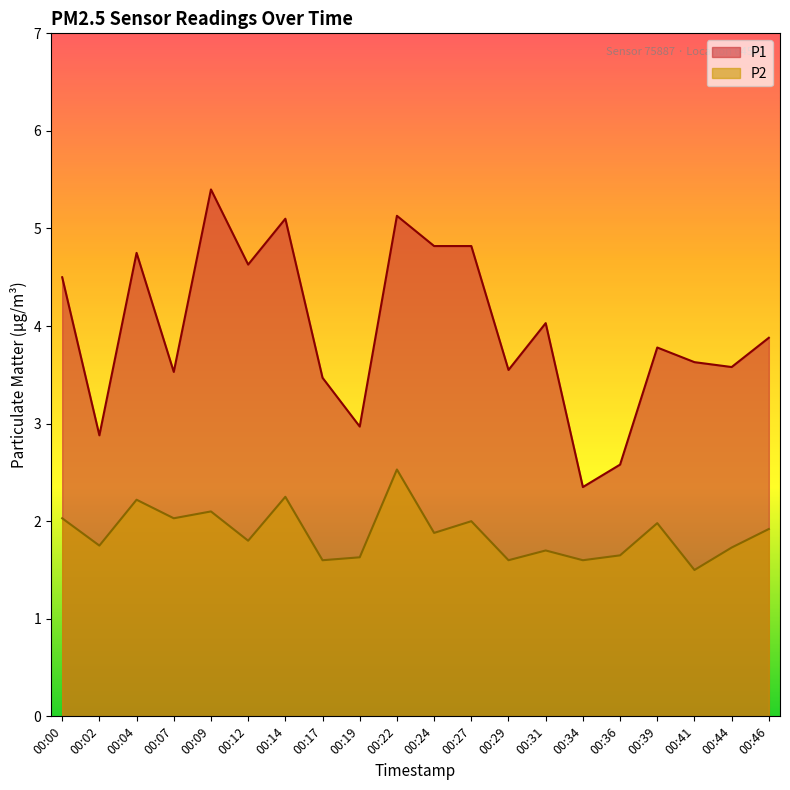

What is the minimum value for P2?

1.5